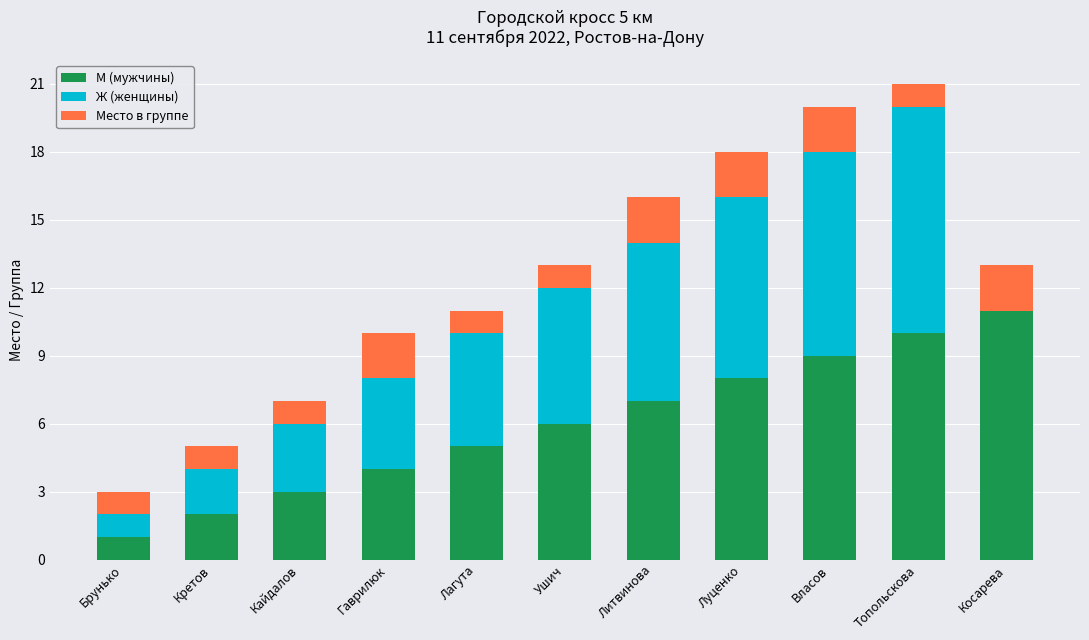

What is the total value across all series at Ушич?

13